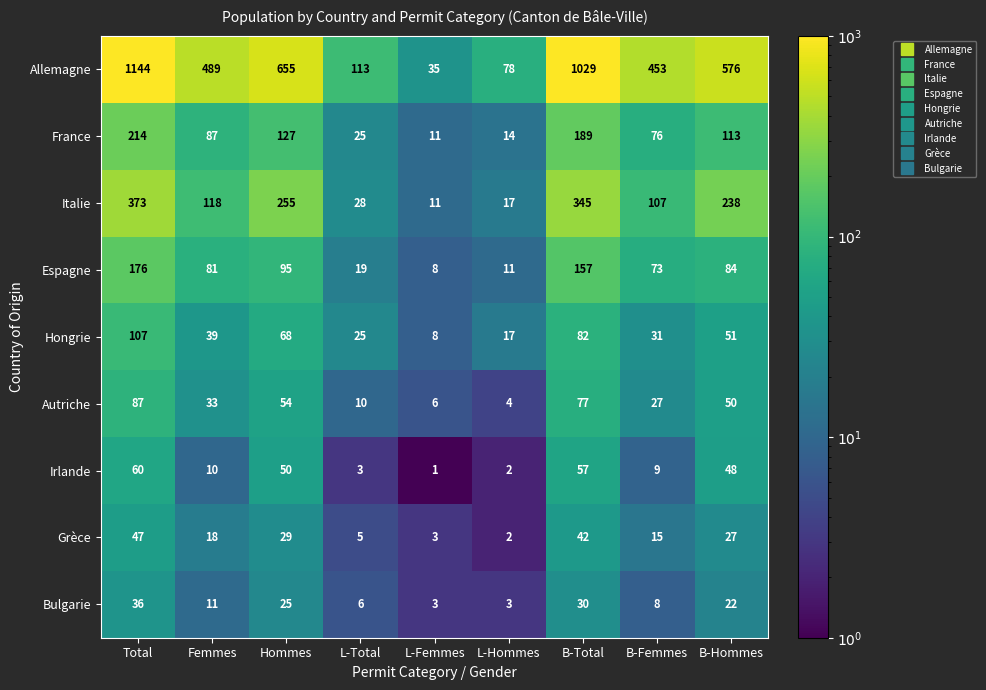

At how many categories does at least one series exceed 911?

2